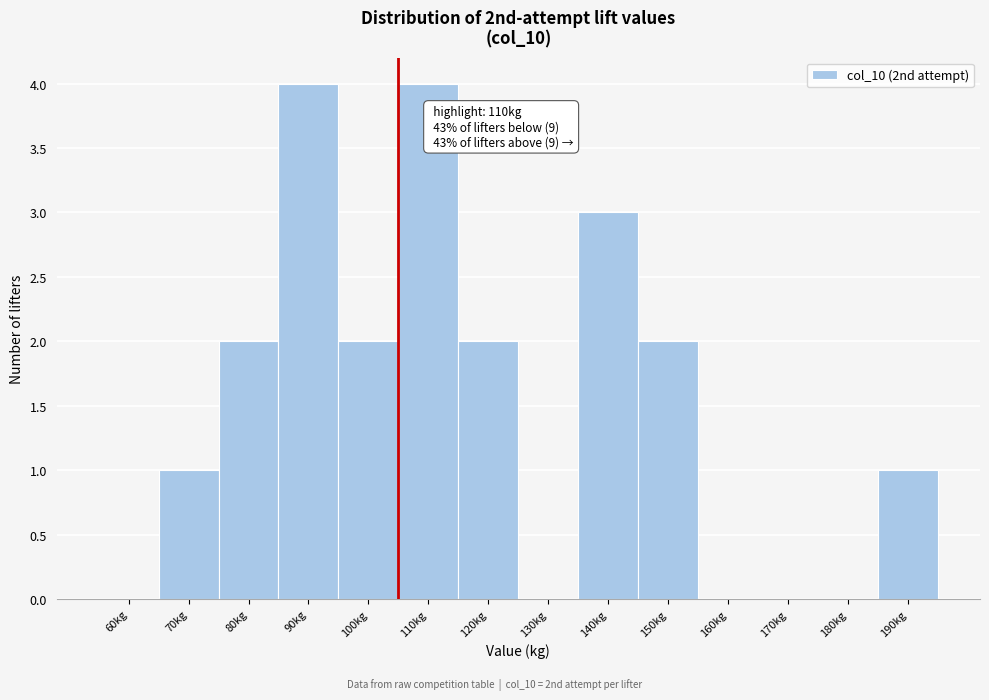

Reading left to right, transcribe all the data shown in this chart.

60kg=0	70kg=1	80kg=2	90kg=4	100kg=2	110kg=4	120kg=2	130kg=0	140kg=3	150kg=2	160kg=0	170kg=0	180kg=0	190kg=1